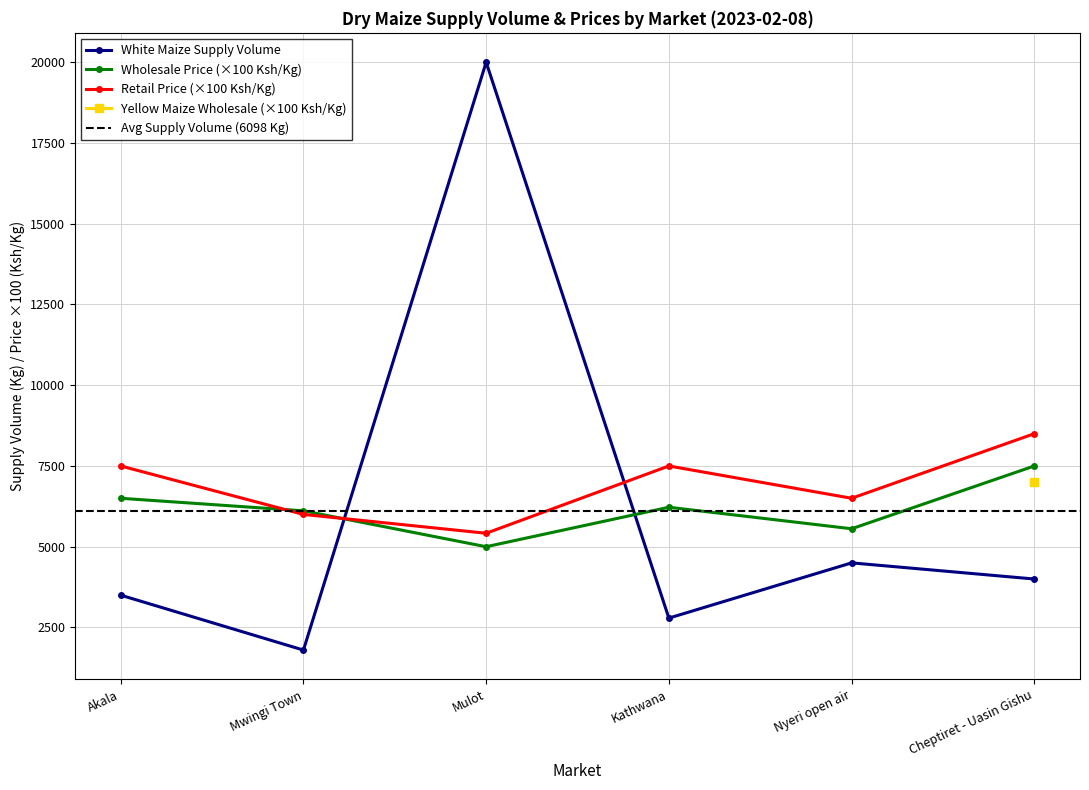

How many intersections are there between White Maize Supply Volume and Wholesale Price (×100 Ksh/Kg)?

2